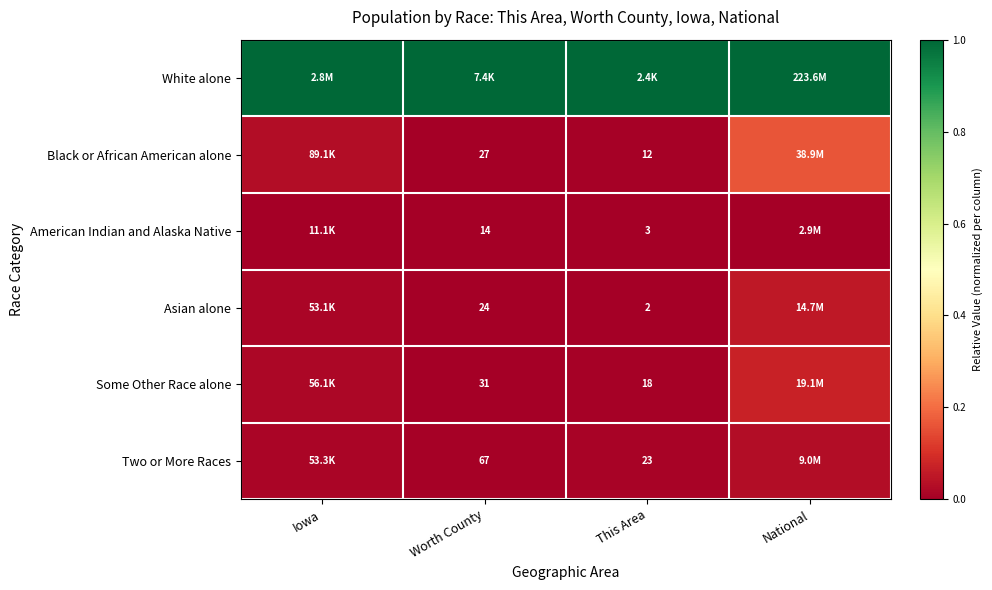

True or false: Two or More Races has a value of 0.0 at Iowa.

False